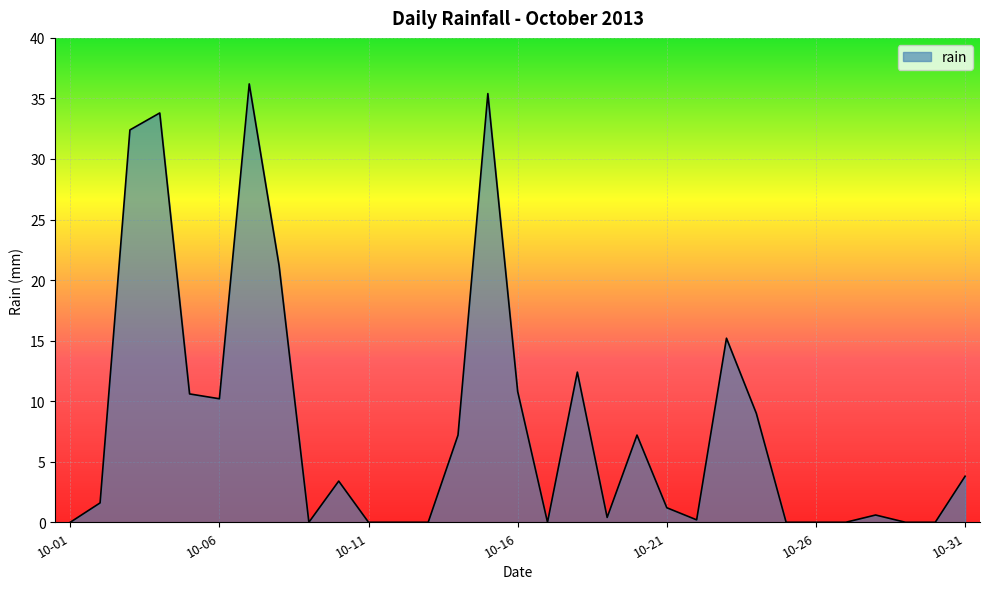

Does the chart display data point markers on the line(s)?

No